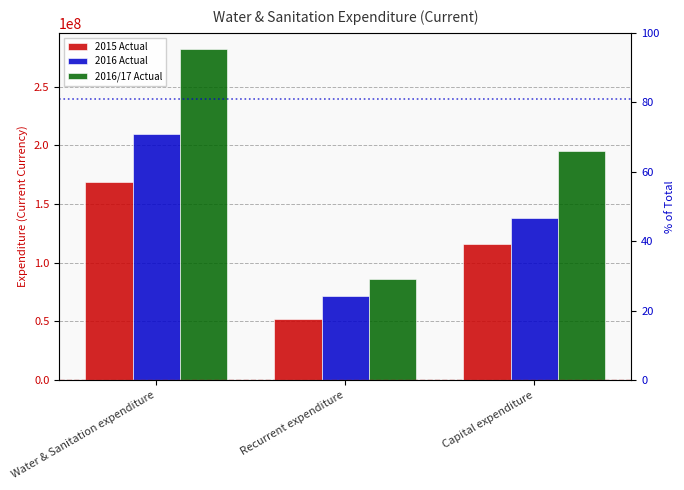

How many bars are there in each group?

3